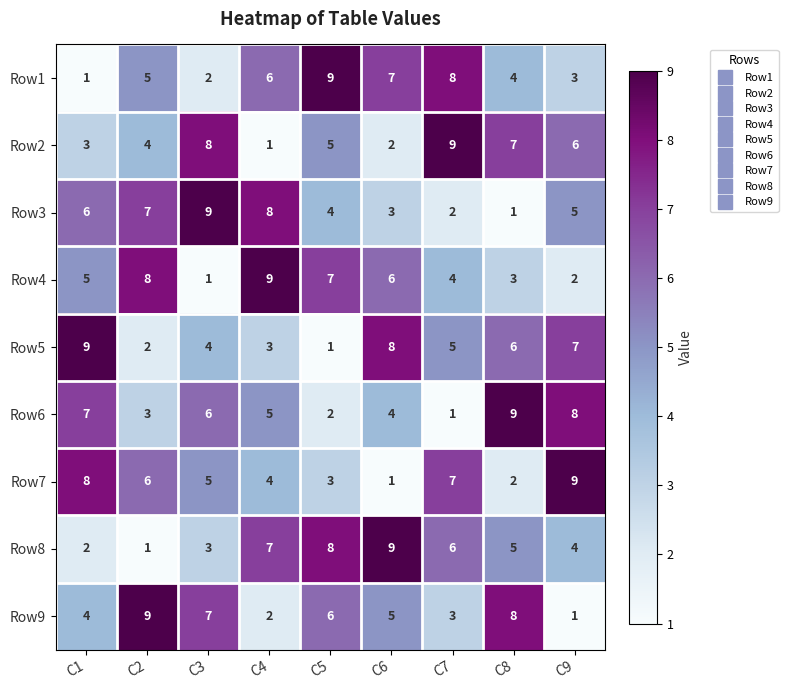

At C8, list the series in order from largest to smallest.

Row6, Row9, Row2, Row5, Row8, Row1, Row4, Row7, Row3